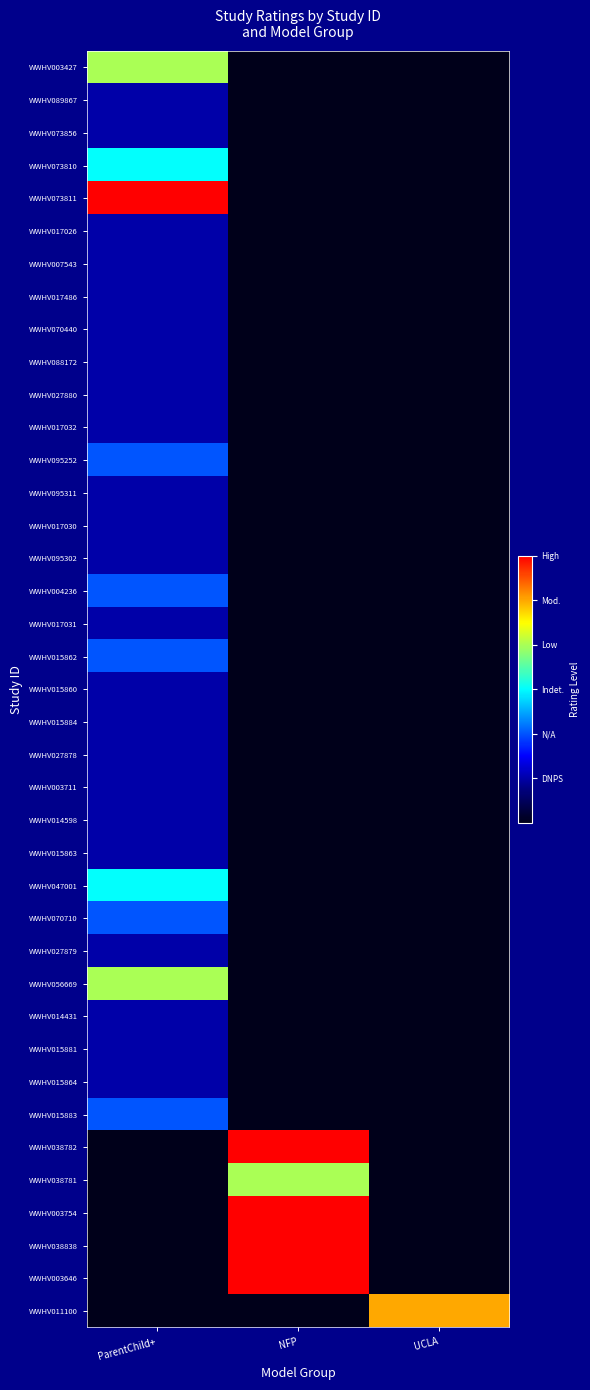

Between UCLA and NFP, which is larger?

UCLA